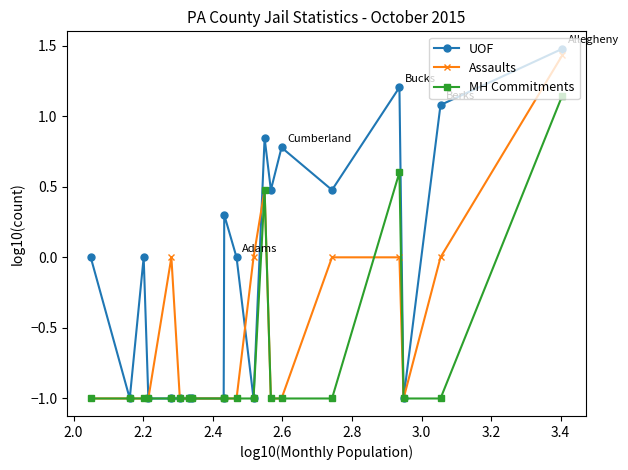

Rank the series by their average value, from lowest to highest.

MH Commitments, Assaults, UOF